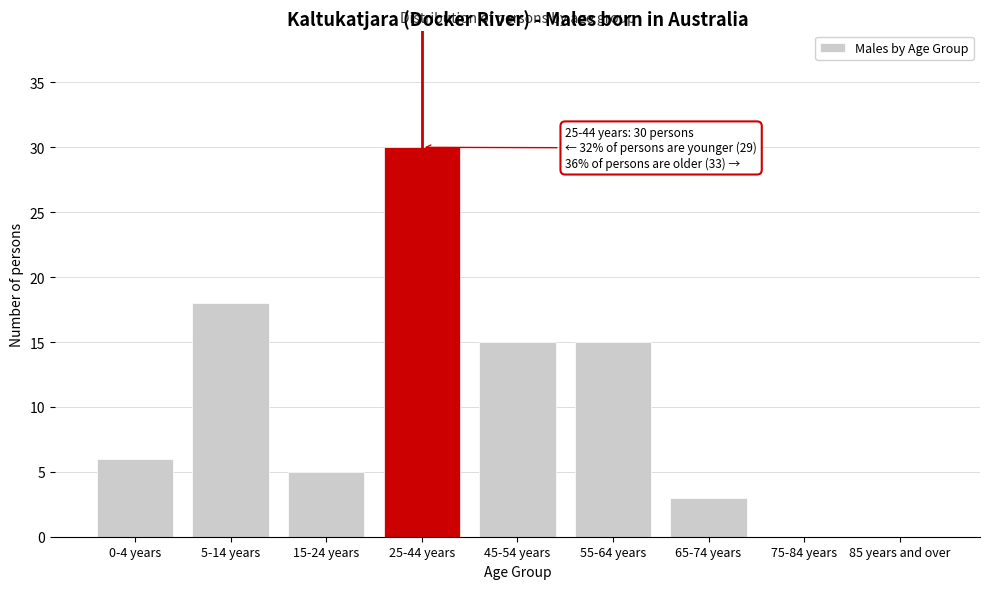

Reading left to right, extract all data points from this chart.

0-4 years=6	5-14 years=18	15-24 years=5	25-44 years=30	45-54 years=15	55-64 years=15	65-74 years=3	75-84 years=0	85 years and over=0